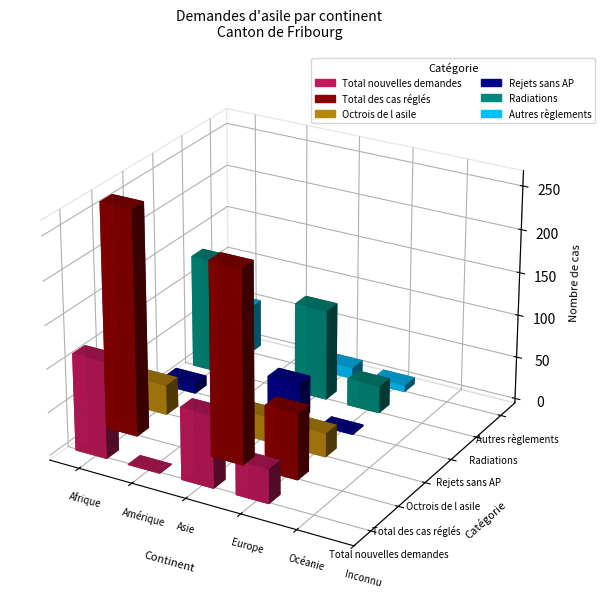

True or false: Rejets sans AP has a value of 2 at Europe.

True